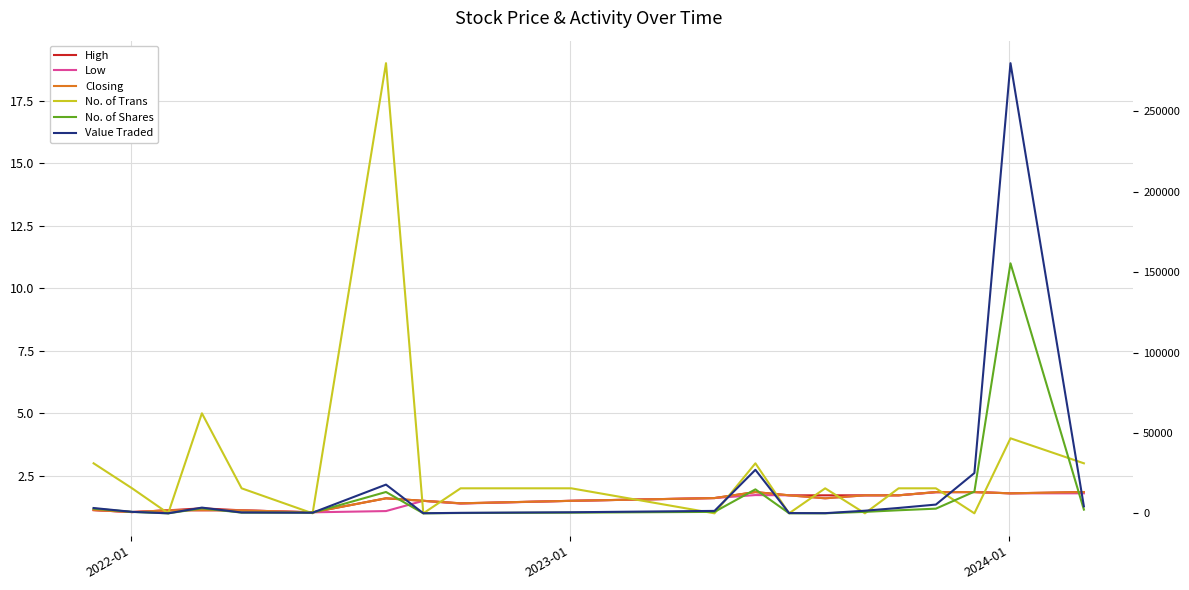

True or false: No. of Trans has more than 2 interior local peaks.

True